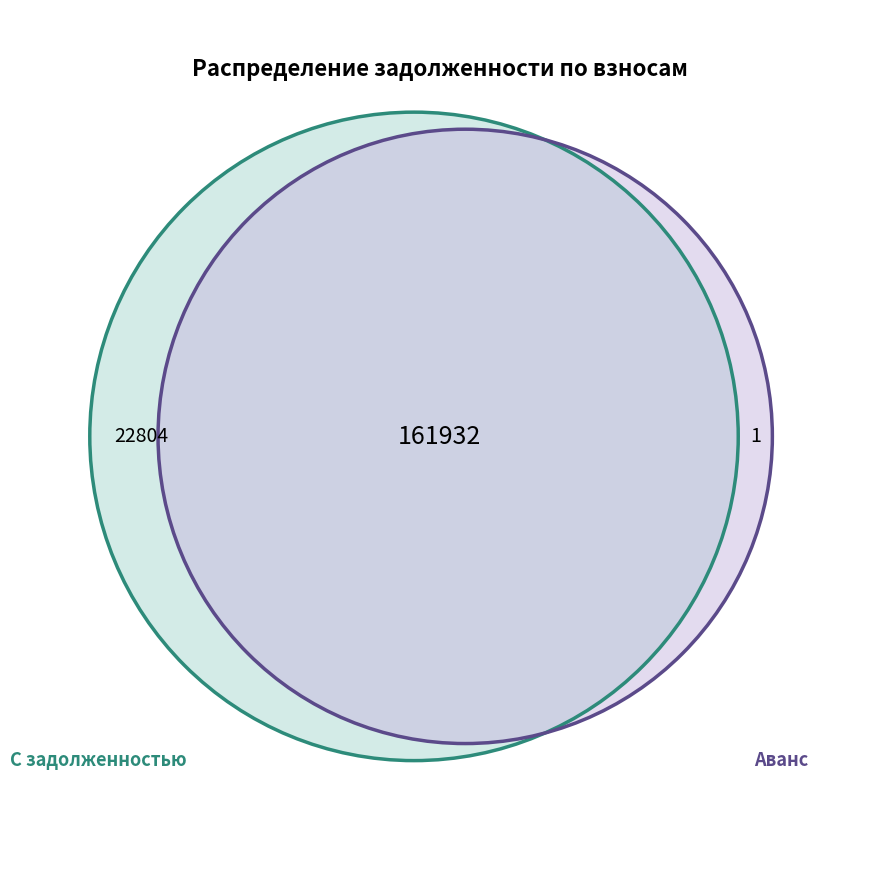

Do 6 and 13 together represent more than half of the pie?

No